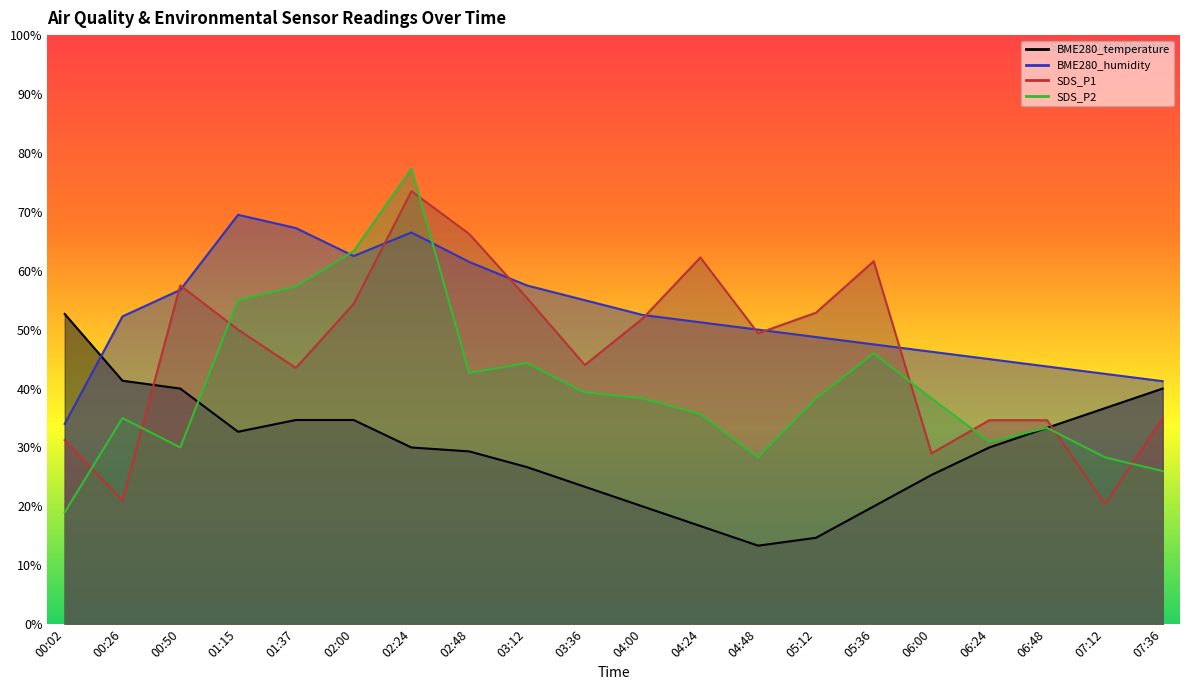

Reading right to left, list all the values displayed in this chart.

BME280_temperature: 40.0	36.7	33.3	30.0	25.3	20.0	14.7	13.3	16.7	20.0	23.3	26.7	29.3	30.0	34.7	34.7	32.7	40.0	41.3	52.7
BME280_humidity: 41.3	42.5	43.8	45.0	46.2	47.5	48.8	50.0	51.2	52.5	55.0	57.5	61.5	66.5	62.5	67.2	69.5	56.7	52.3	34.0
SDS_P1: 35.0	20.4	34.6	34.6	29.0	61.6	52.9	49.4	62.3	51.9	44.0	55.4	66.3	73.5	54.4	43.5	50.0	57.5	21.0	31.2
SDS_P2: 26.0	28.3	33.3	31.0	38.3	46.0	38.3	28.3	35.7	38.3	39.3	44.3	42.7	77.3	63.3	57.3	55.0	30.0	35.0	19.0